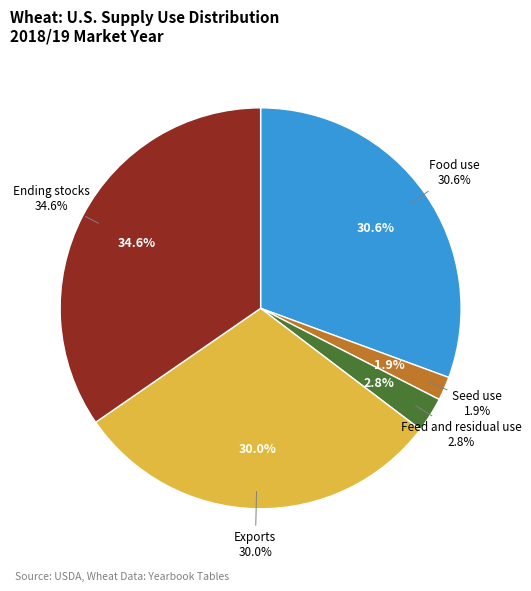

Rank the categories by value from lowest to highest.

Seed use, Feed and residual use, Exports, Food use, Ending stocks